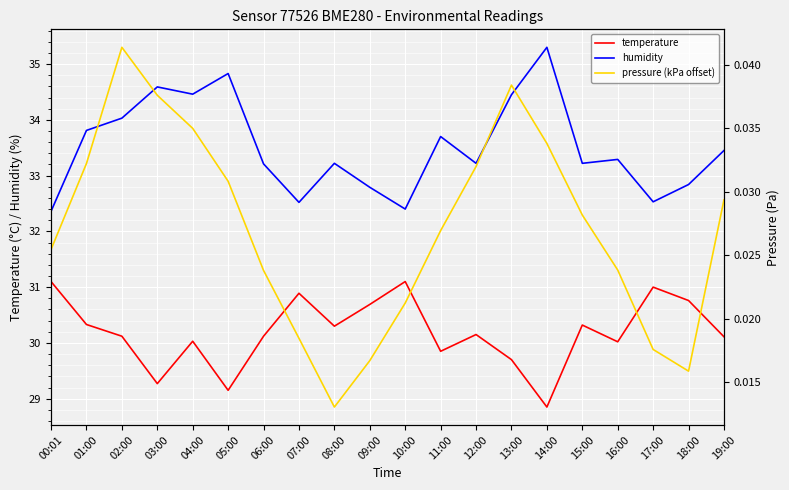

Count the number of categories in the chart.

20